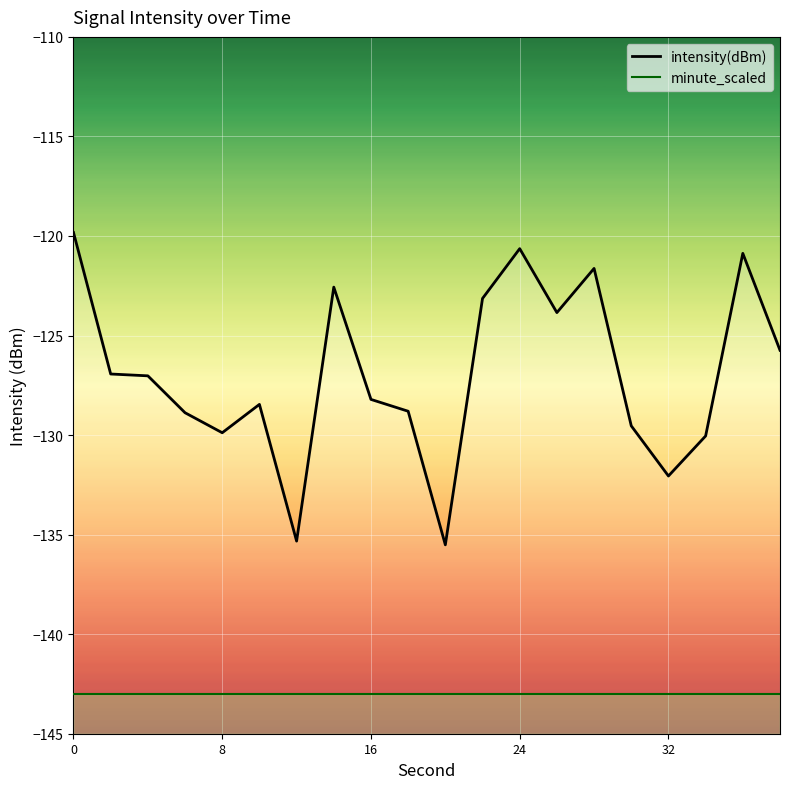

True or false: minute_scaled and intensity(dBm) cross at least once.

False